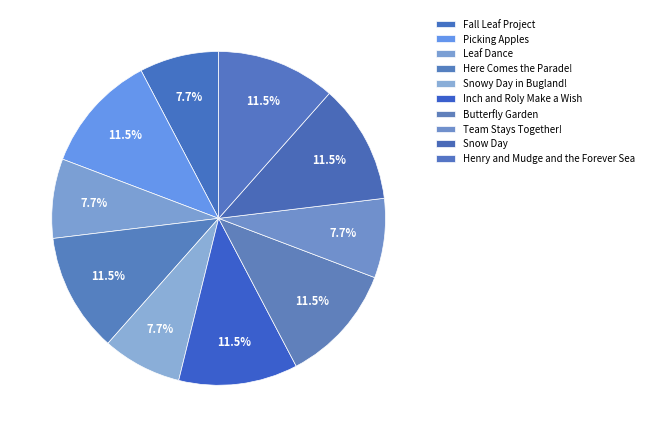

Is it true that Picking Apples is 23% of the pie?

False